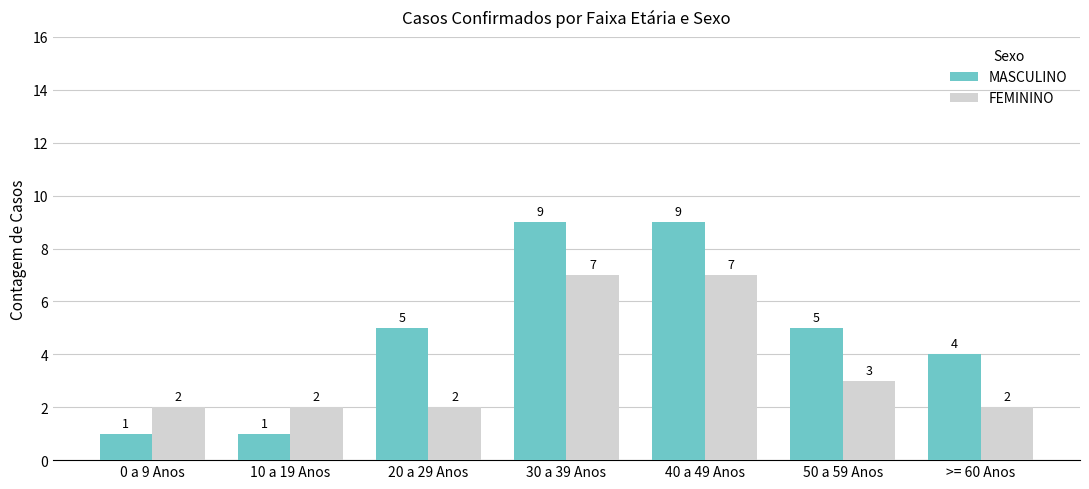

What is the total value across all series at >= 60 Anos?

6